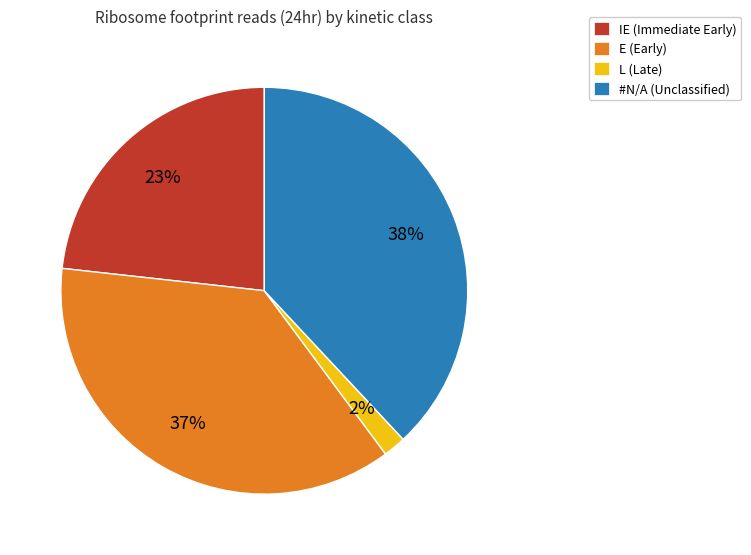

Is there any slice that represents more than half of the pie?

No